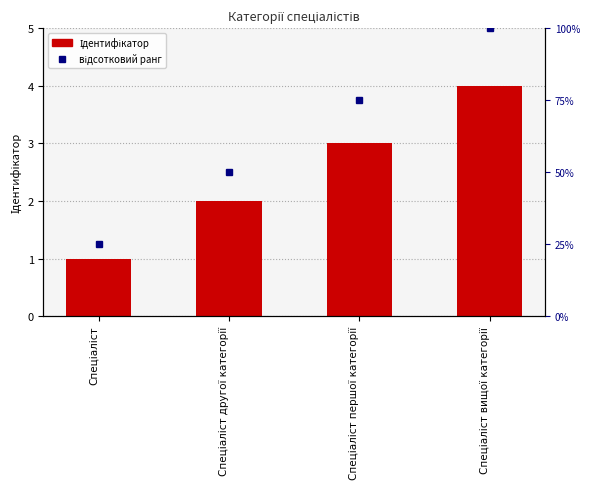

Where does the data first go above 3?

Спеціаліст вищої категорії